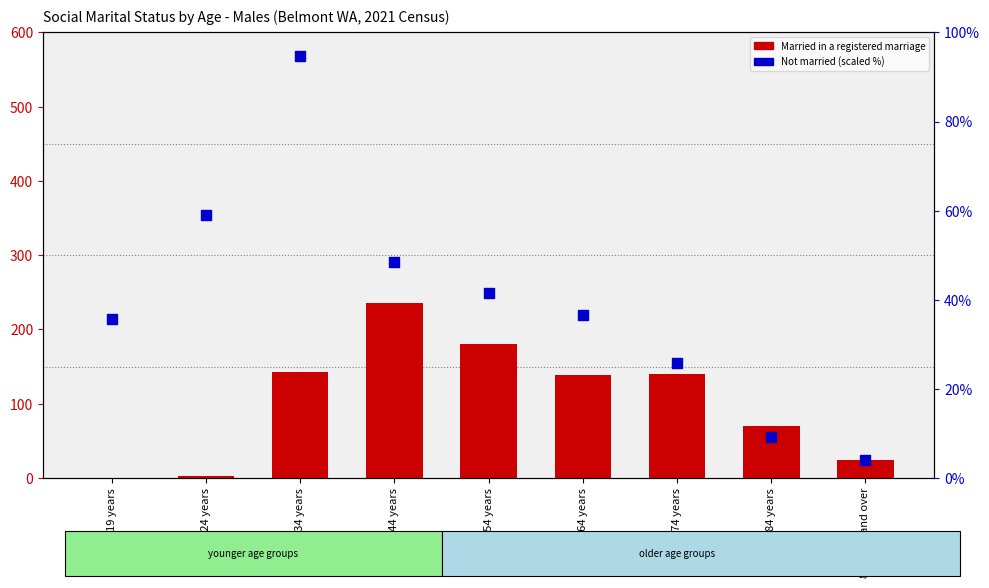

At which category is the sum across all series the highest?

35-44 years